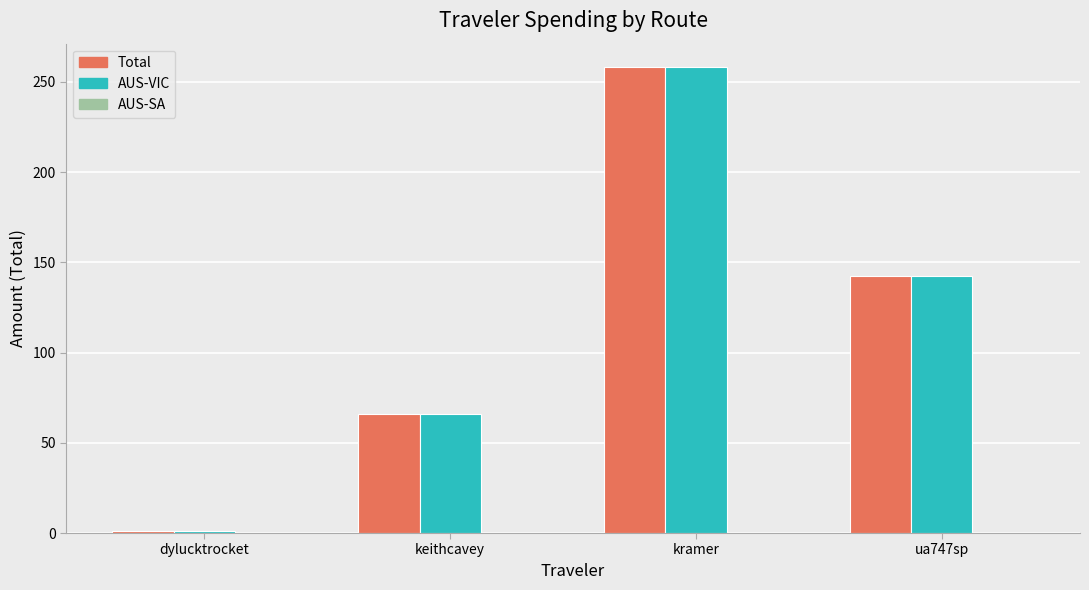

What is the average value of the AUS-VIC series?

117.1